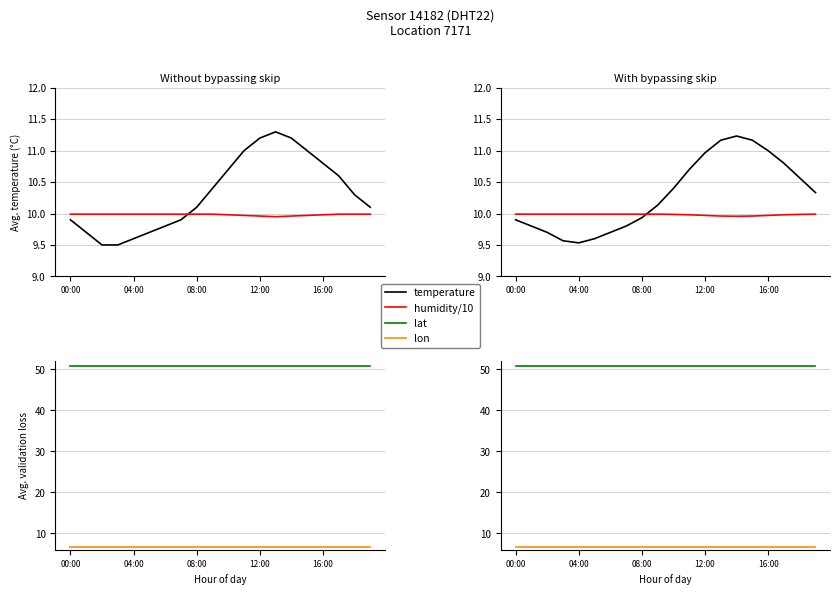

How many distinct data groups are displayed?

4